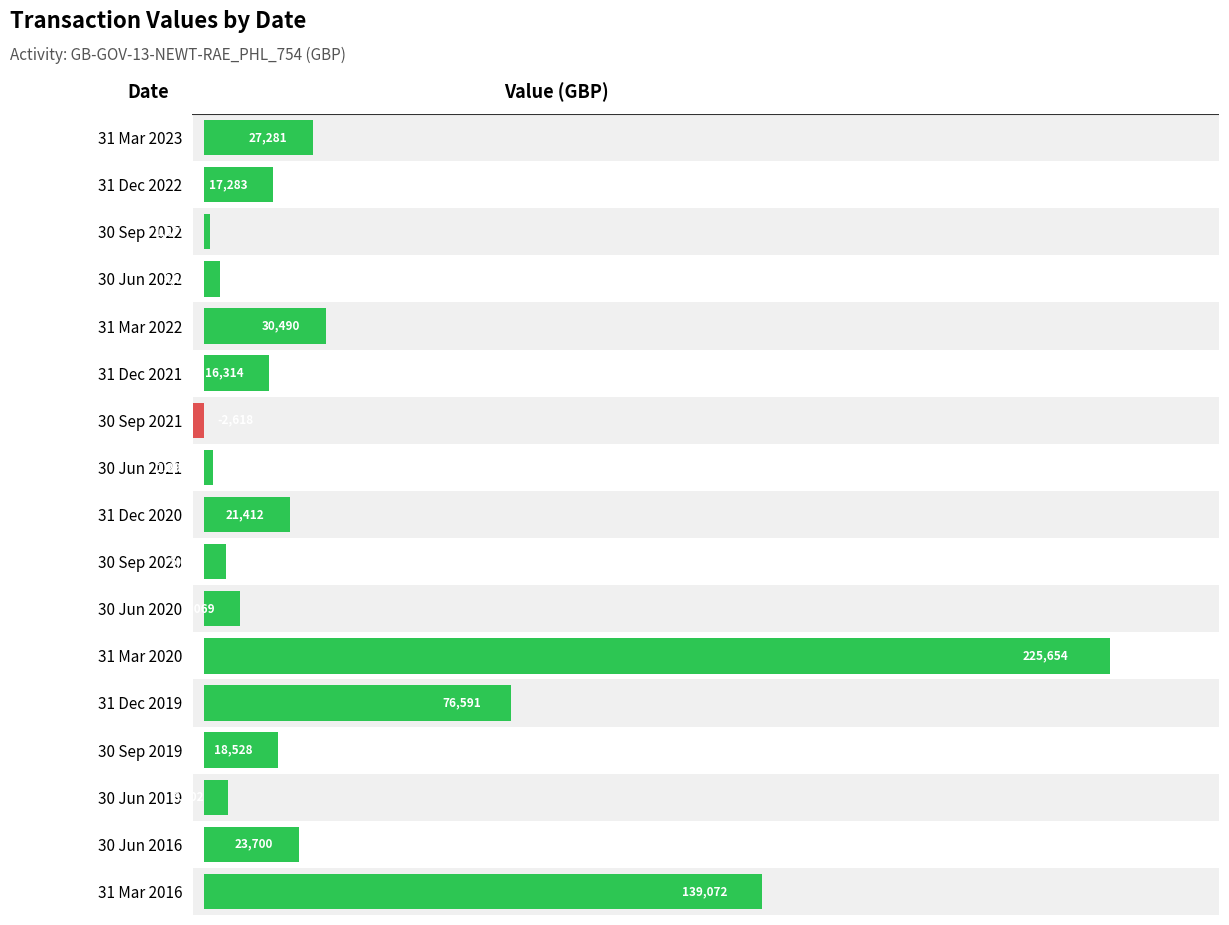

What is the maximum value shown in the chart?

225654.3